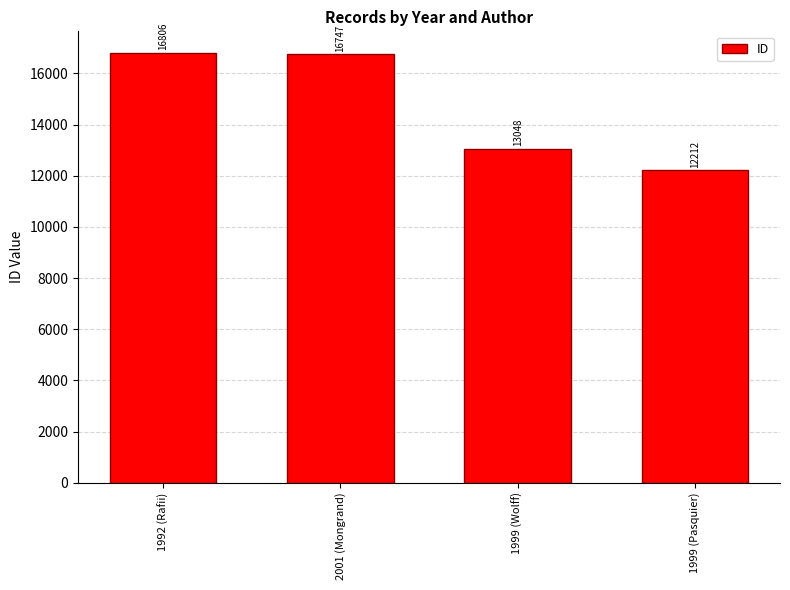

What is the difference between the second highest and minimum values?

4535